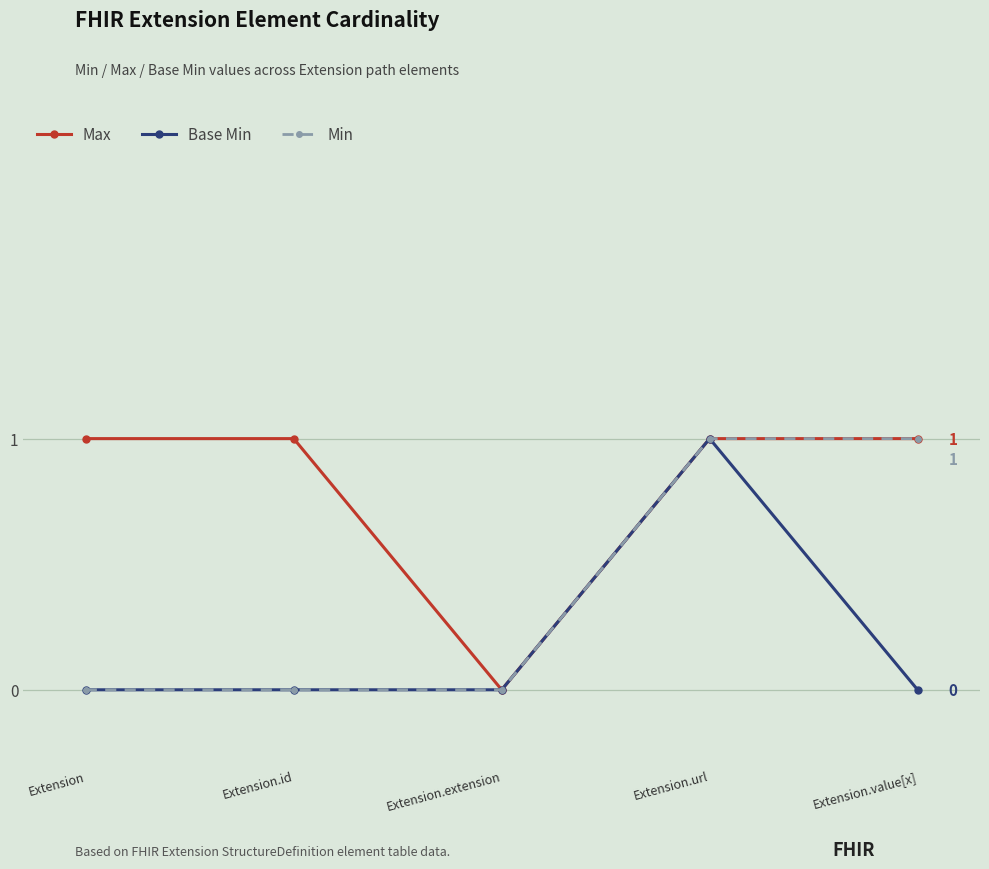

The value of Base Min at Extension is 1. True or false?

False